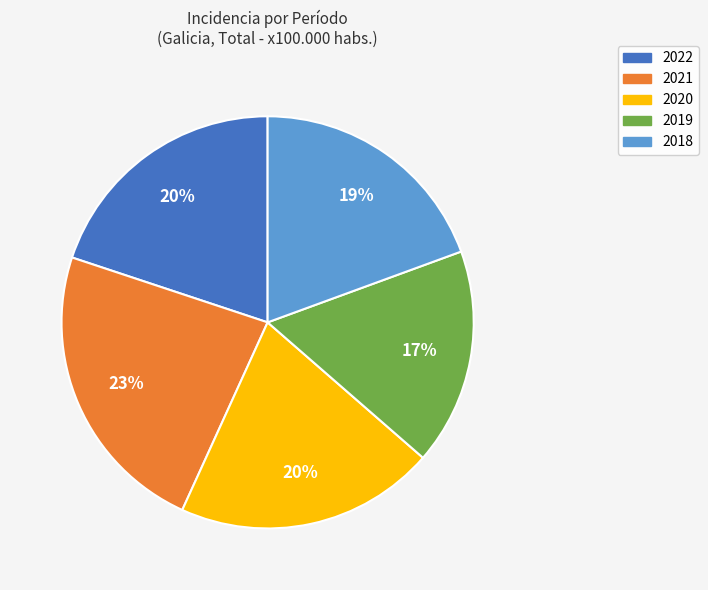

Count the number of slices in the pie.

5